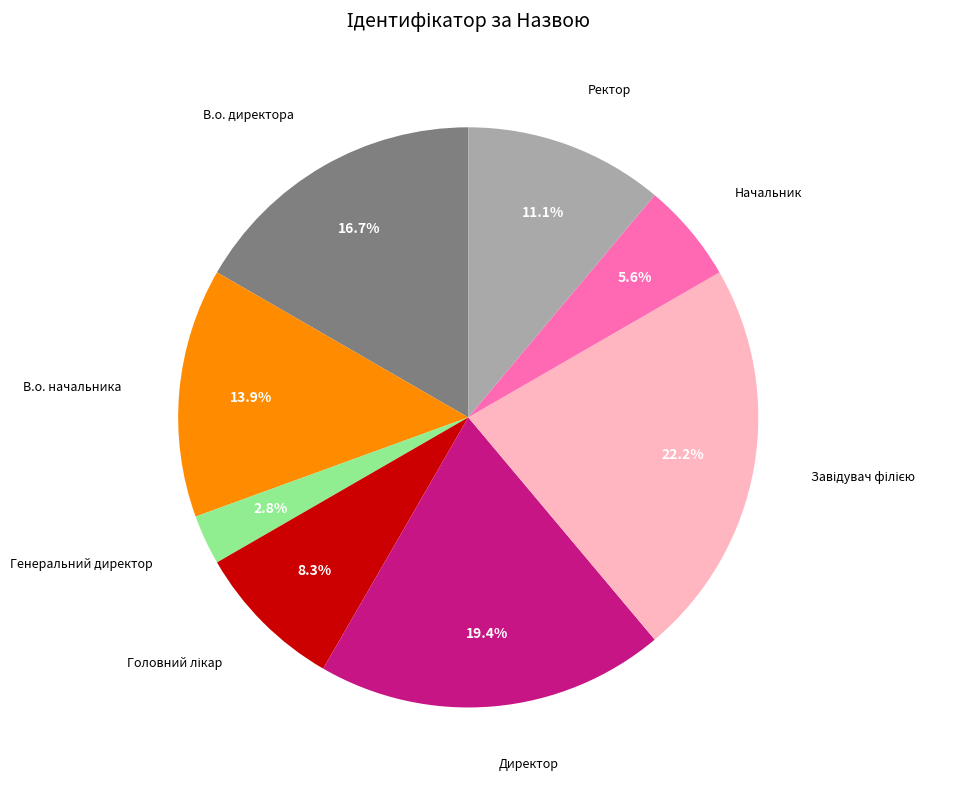

Is there any slice that represents more than half of the pie?

No